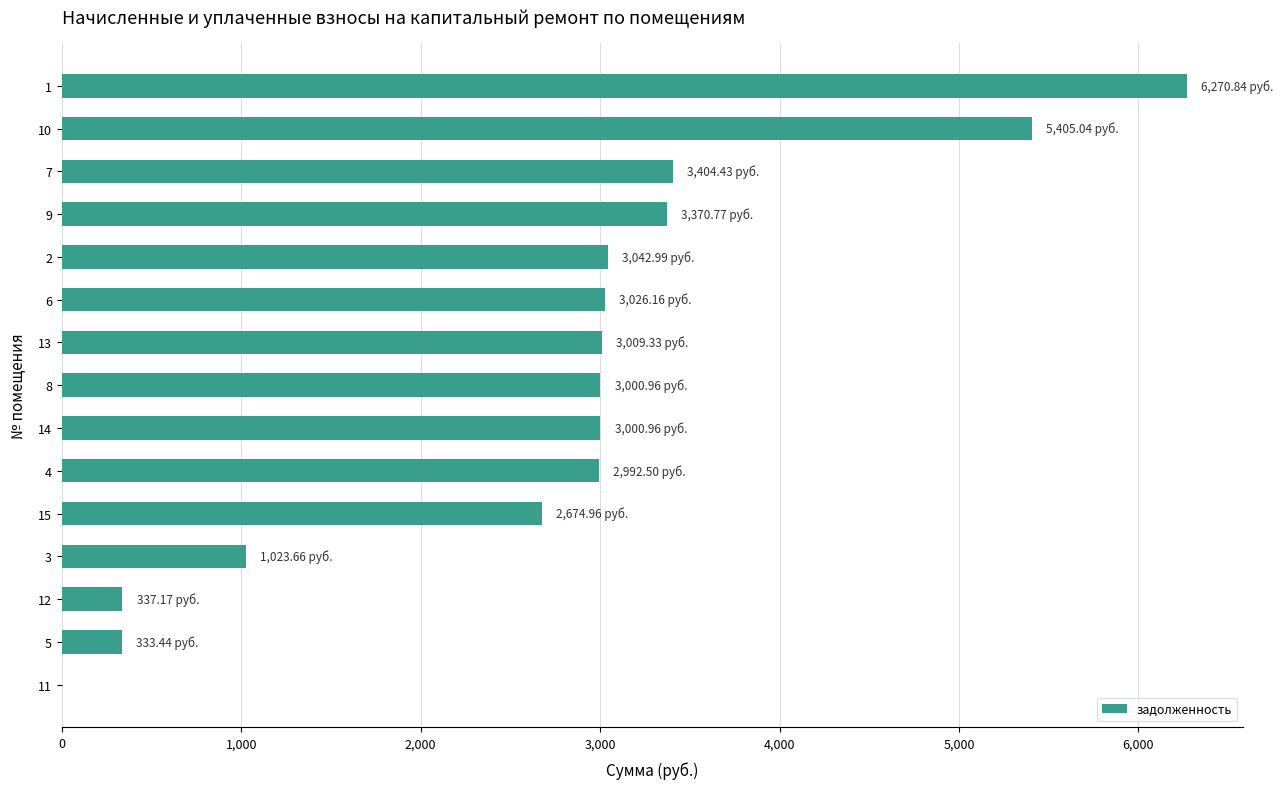

What is the change in value from 4 to 11?

-2992.5